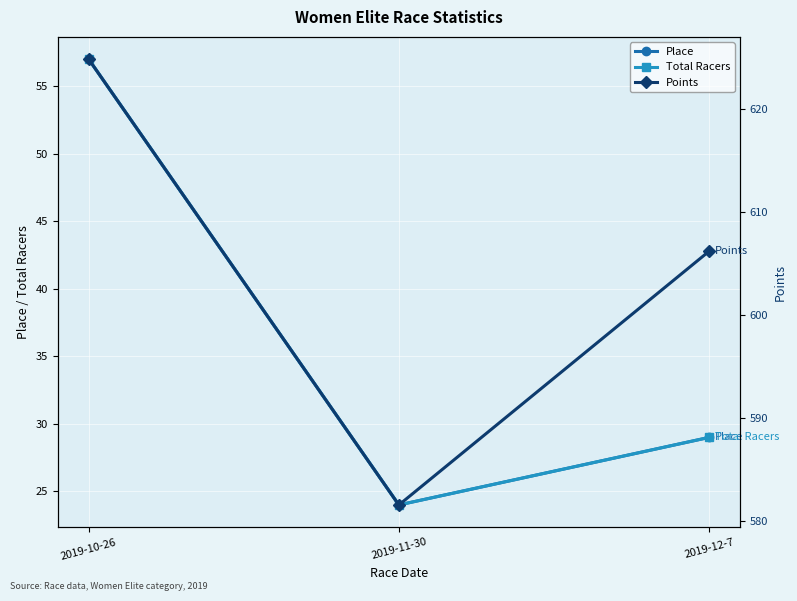

The value of Points at 2019-12-7 is 384.6. True or false?

False